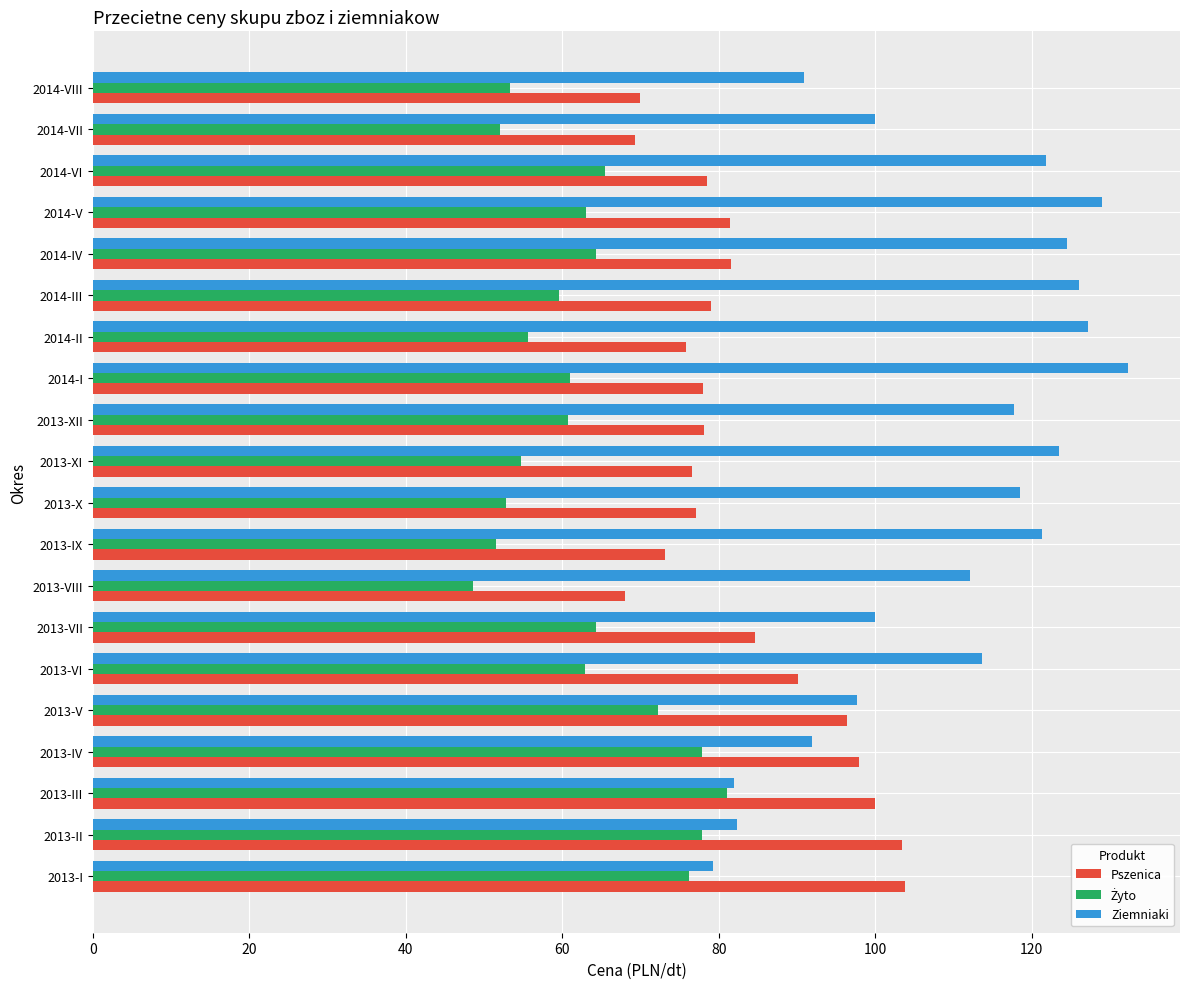

Between 2013-X and 2014-V, which series saw the biggest shift?

Ziemniaki